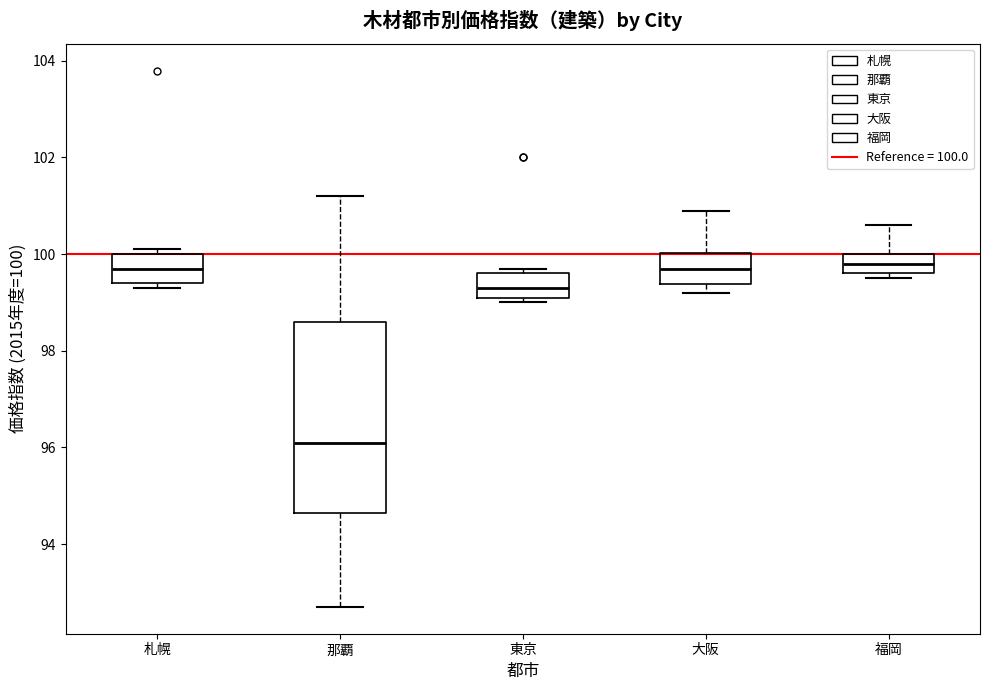

Where is the upper edge of the box for 那覇 on the y-axis? The values are not printed on the chart, so give them approximately, as read against the axis.

98.6